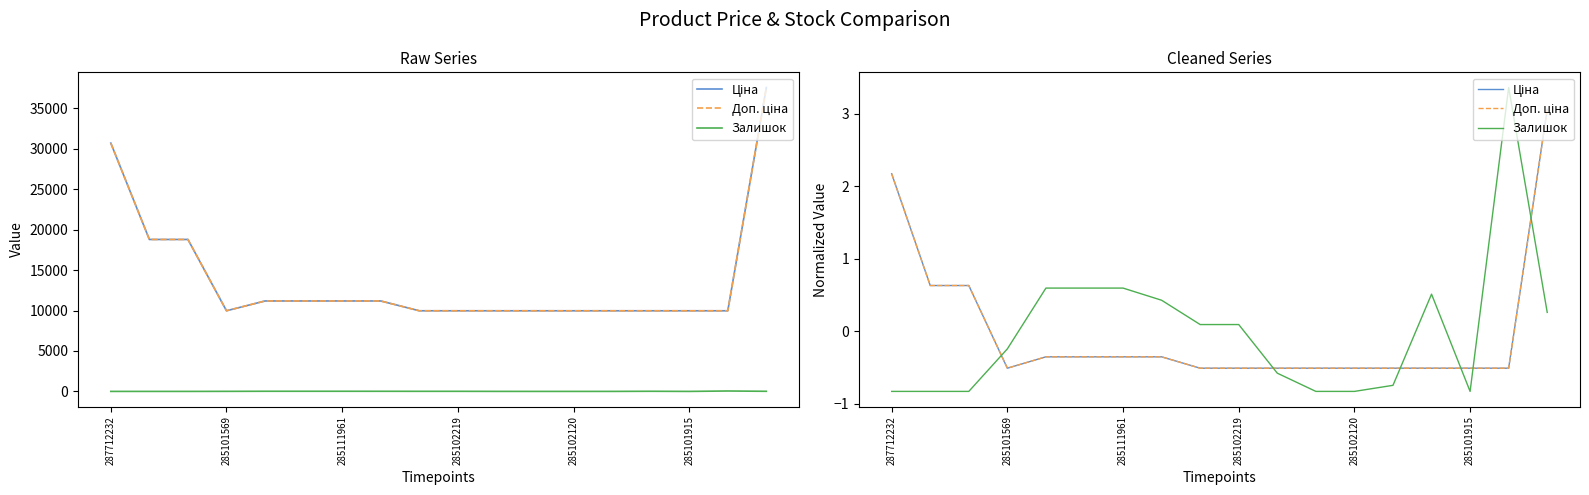

Does the chart display data point markers on the line(s)?

No